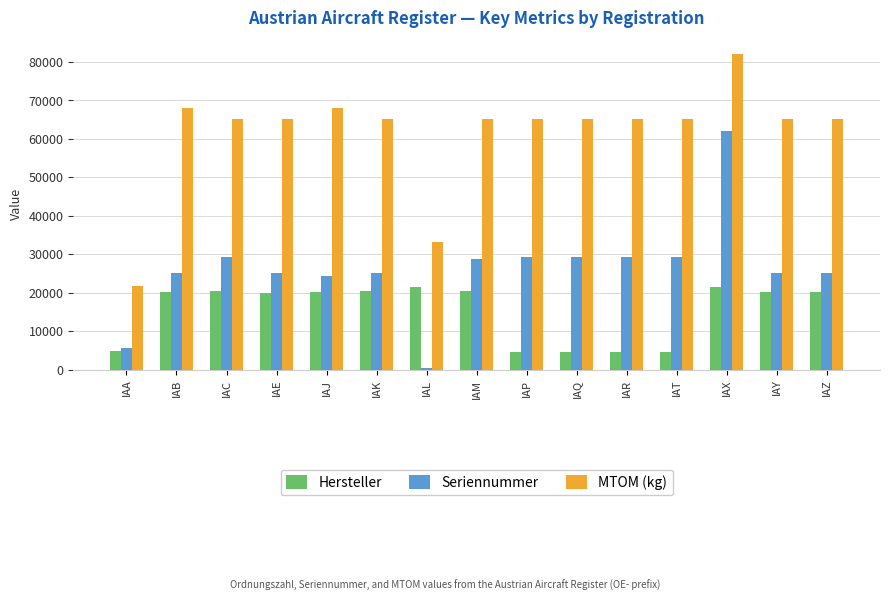

True or false: Seriennummer has a value of 5618 at IAA.

True